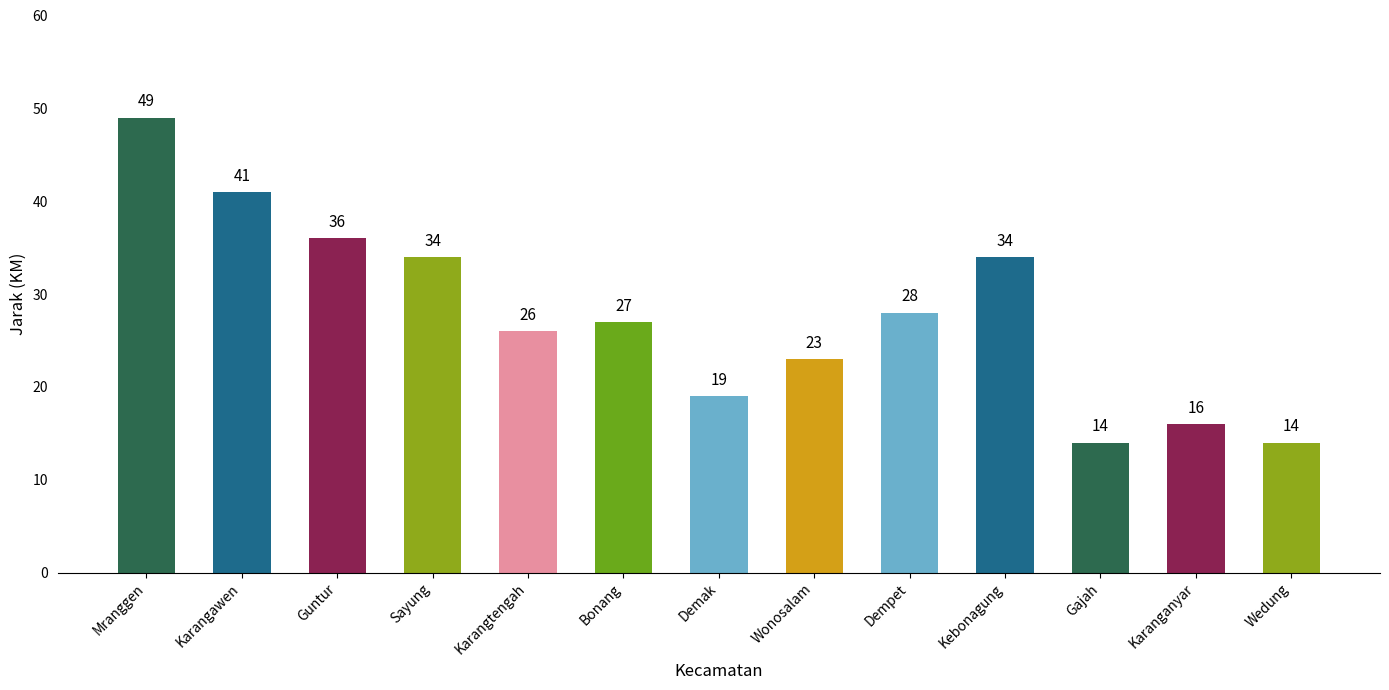

How many data points are less than 27?

6